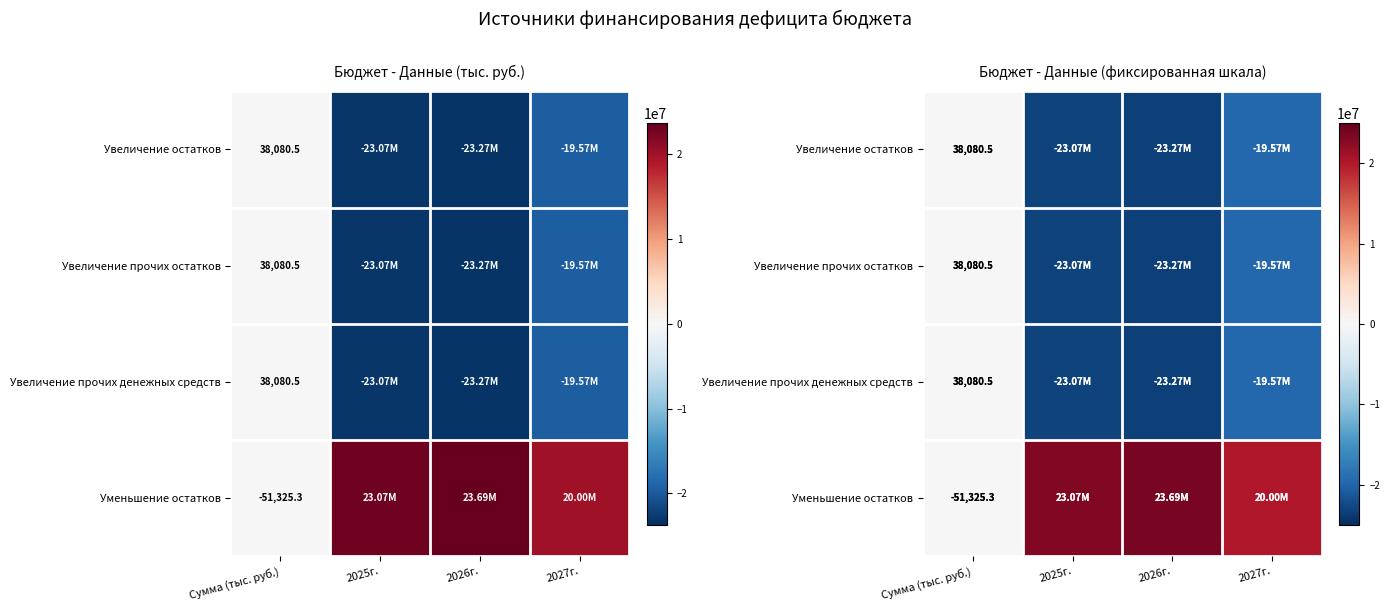

How many values in the Уменьшение остатков series are below 23074220?

2